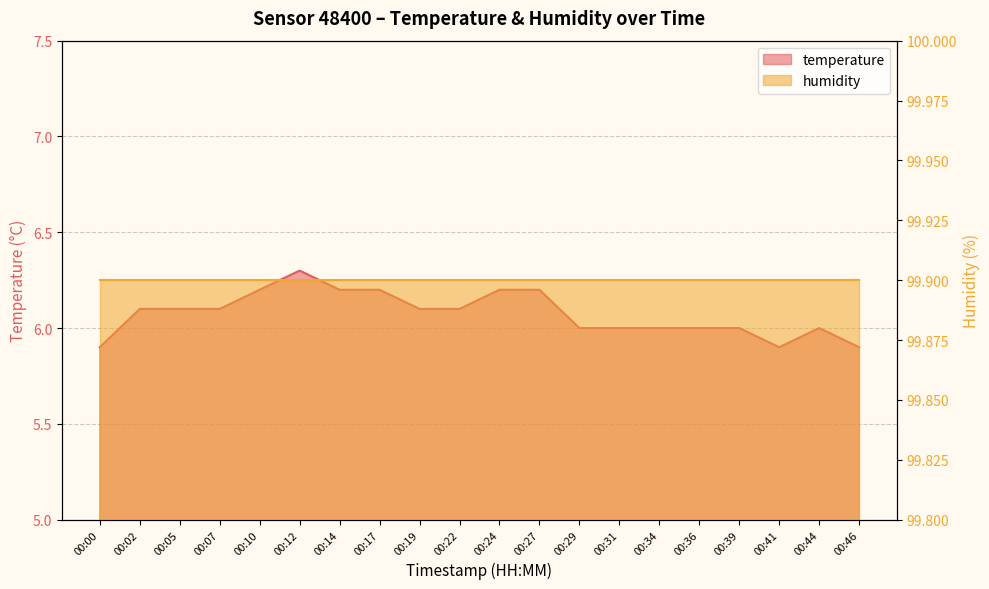

At which category does the data reach its first local valley?

00:41